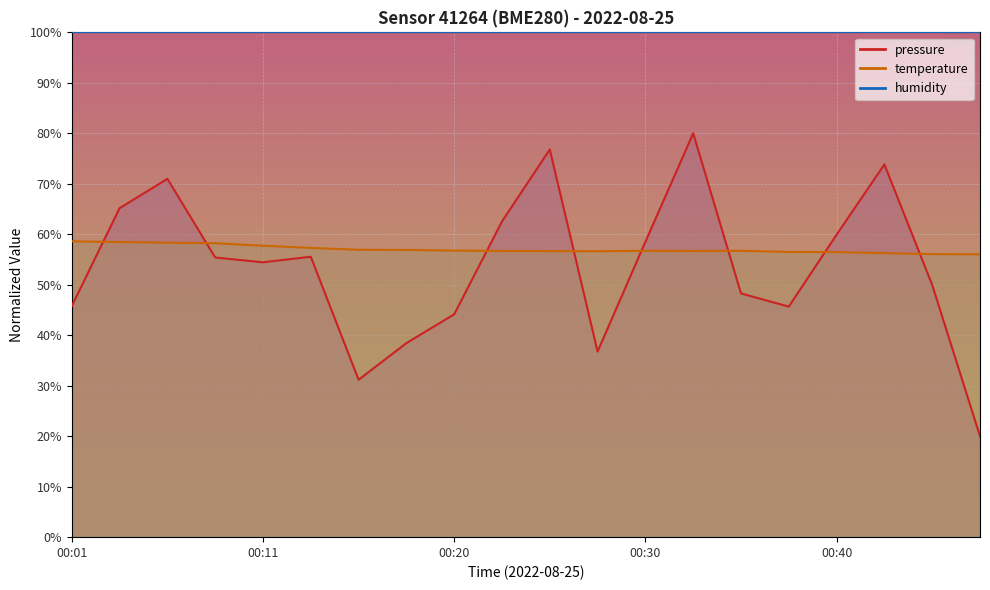

Is the value of pressure at 00:45 greater than the value of temperature at 00:28?

No